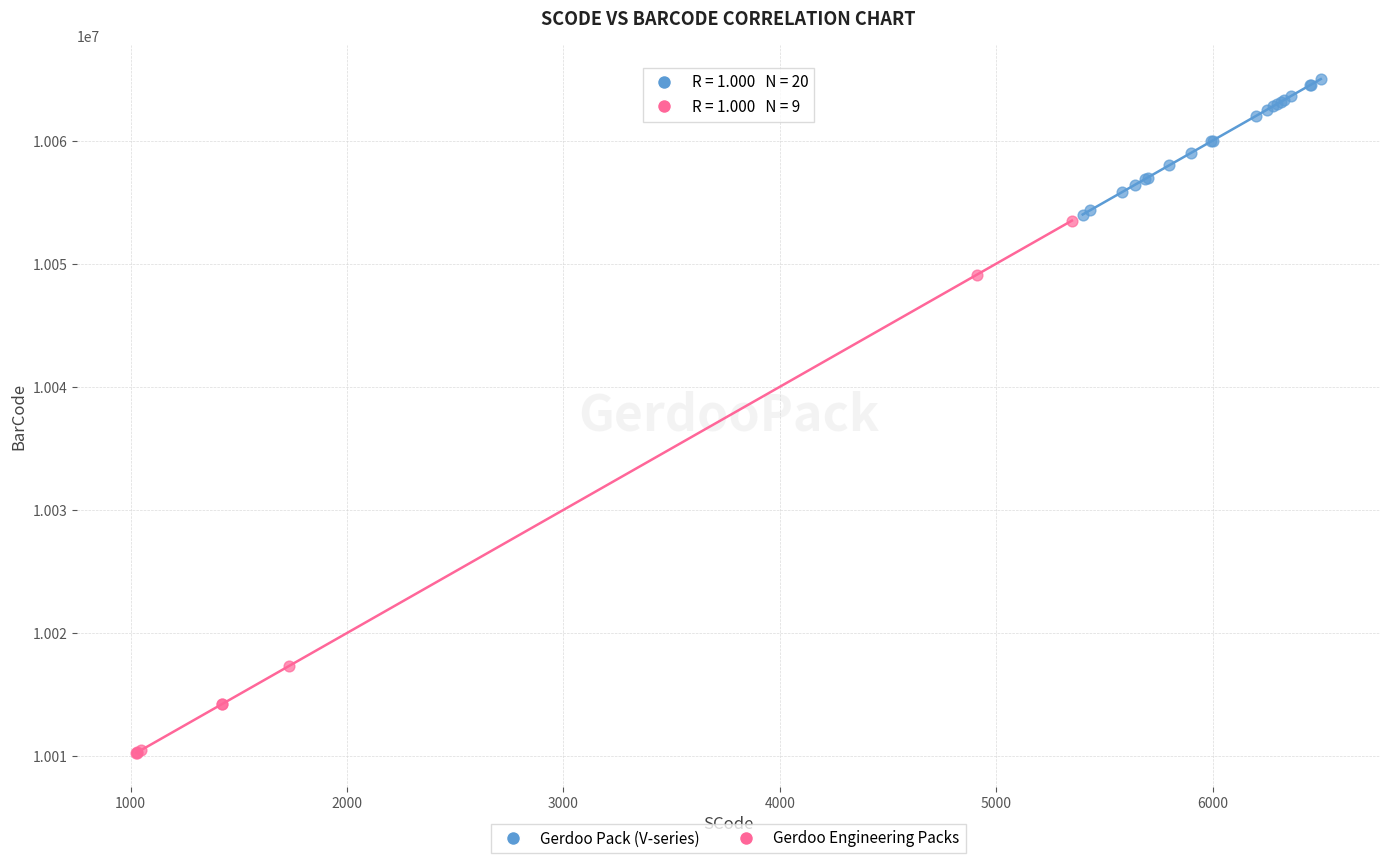

Which series contains the lowest Y value?

Gerdoo Engineering Packs